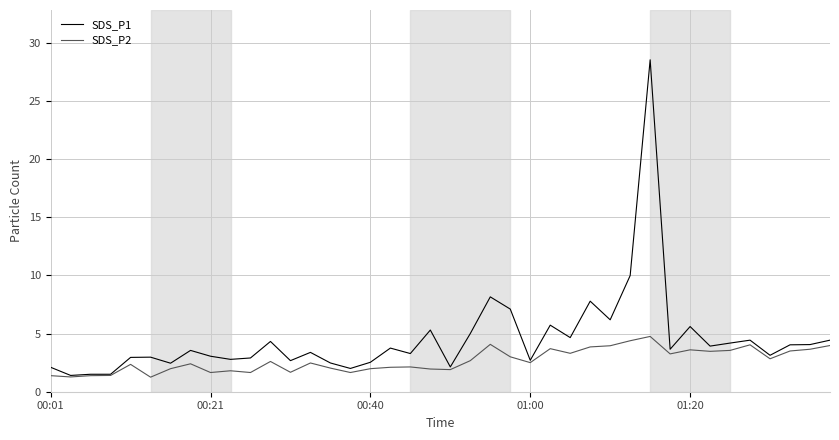

Which series has the largest total across all categories?

SDS_P1